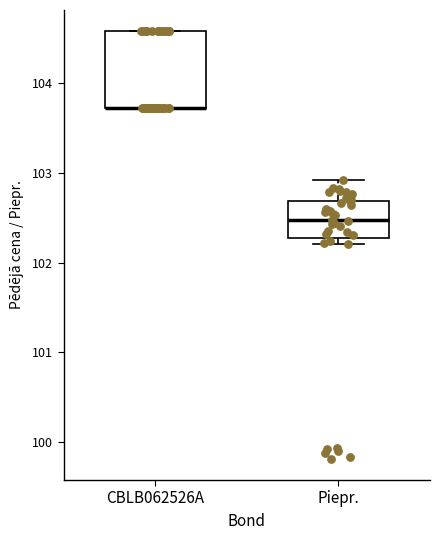

Reading left to right, read every box against the y-axis: the position of its median line, the range the box covers, and the ends of its whiskers. The values are not printed on the chart, so give them approximately, as read against the axis.

CBLB062526A: median 103.7 (drawn on the box's lower edge), box 103.7 to 104.6, whiskers 103.7 to 104.6
Piepr.: median 102.5, box 102.3 to 102.7, whiskers 102.2 to 102.9